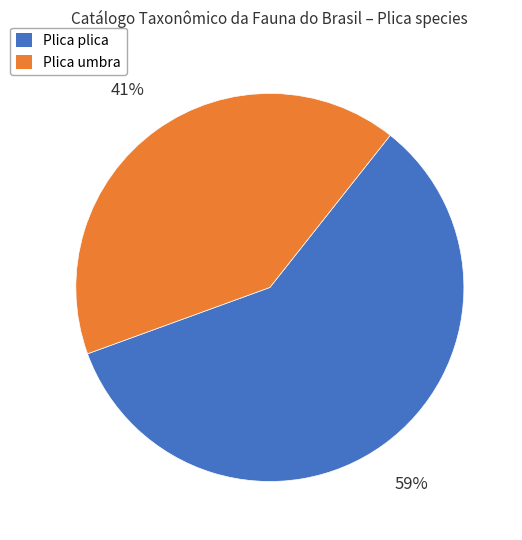

To the nearest percent, what is the average slice percentage?

50%